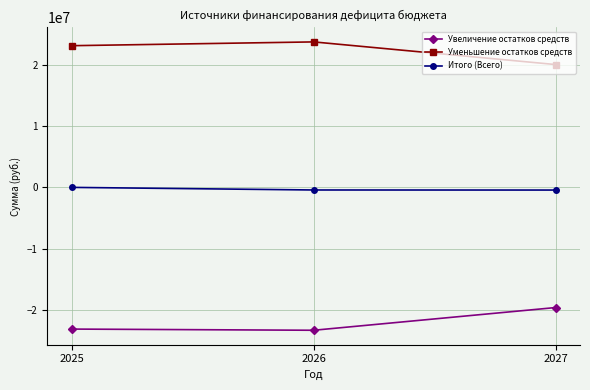

At which label does Увеличение остатков средств first exceed -23074220?

2027